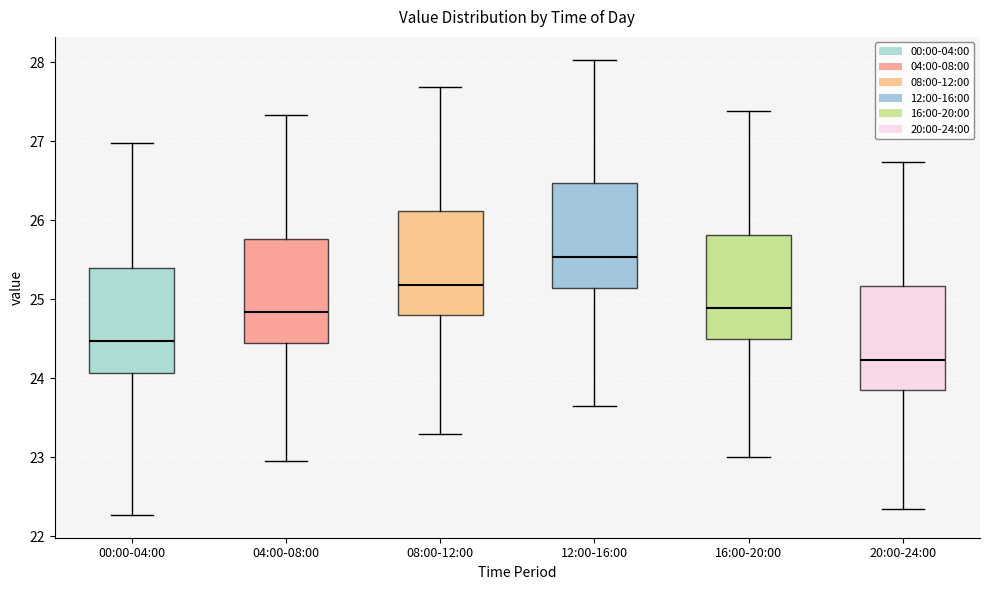

Reading left to right, read every box against the y-axis: the position of its median line, the range the box covers, and the ends of its whiskers. The values are not printed on the chart, so give them approximately, as read against the axis.

00:00-04:00: median 24.5, box 24.1 to 25.4, whiskers 22.3 to 27.0
04:00-08:00: median 24.8, box 24.4 to 25.8, whiskers 23.0 to 27.3
08:00-12:00: median 25.2, box 24.8 to 26.1, whiskers 23.3 to 27.7
12:00-16:00: median 25.5, box 25.1 to 26.5, whiskers 23.7 to 28.0
16:00-20:00: median 24.9, box 24.5 to 25.8, whiskers 23.0 to 27.4
20:00-24:00: median 24.2, box 23.8 to 25.2, whiskers 22.4 to 26.7